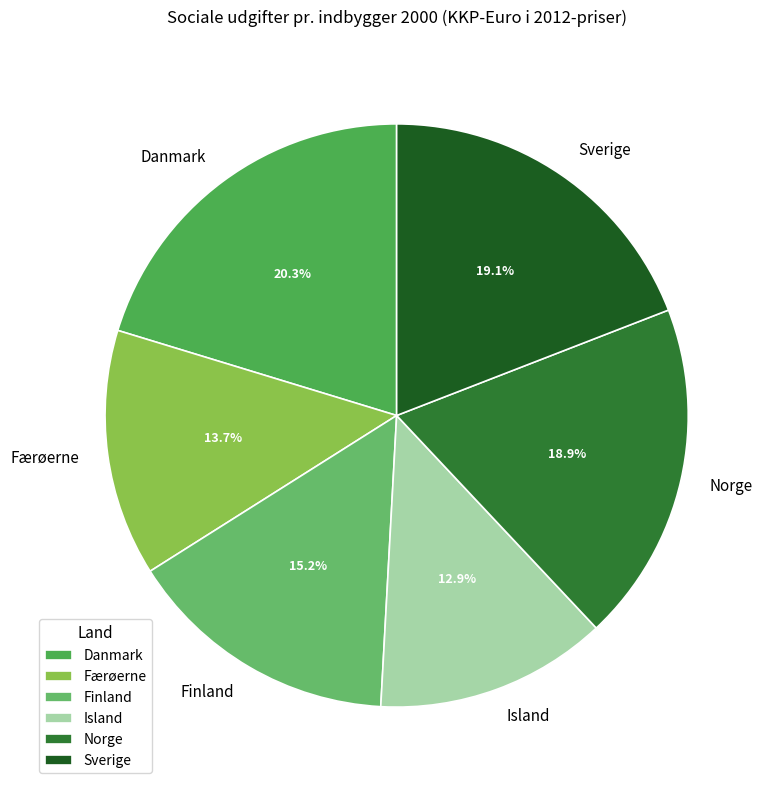

Approximately how many times larger is the value at Færøerne compared to Finland?

0.9